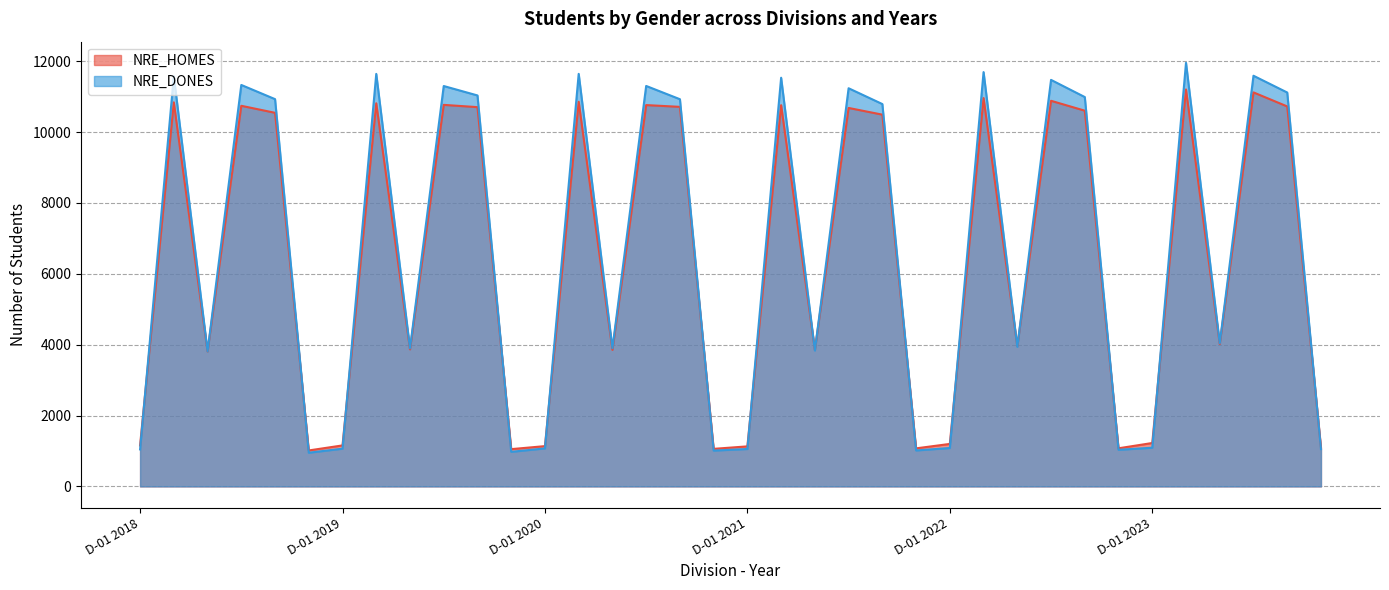

What is the approximate value of NRE_DONES at D-06 2022, to the nearest 50?

1050